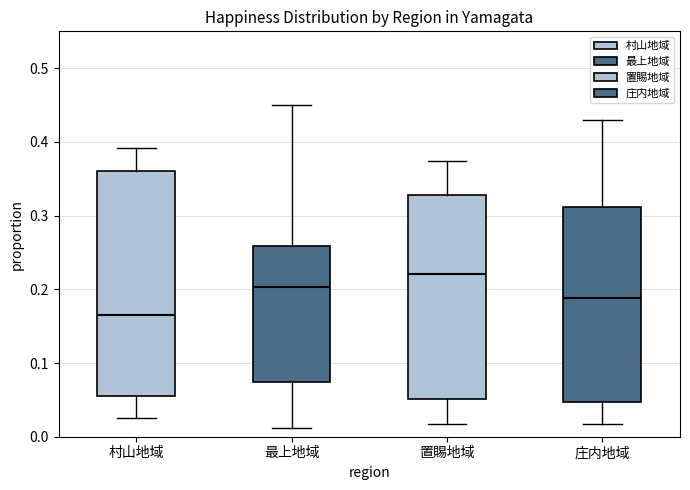

Reading left to right, read every box against the y-axis: the position of its median line, the range the box covers, and the ends of its whiskers. The values are not printed on the chart, so give them approximately, as read against the axis.

村山地域: median 0.17, box 0.05 to 0.36, whiskers 0.02 to 0.39
最上地域: median 0.20, box 0.07 to 0.26, whiskers 0.01 to 0.45
置賜地域: median 0.22, box 0.05 to 0.33, whiskers 0.02 to 0.37
庄内地域: median 0.19, box 0.05 to 0.31, whiskers 0.02 to 0.43